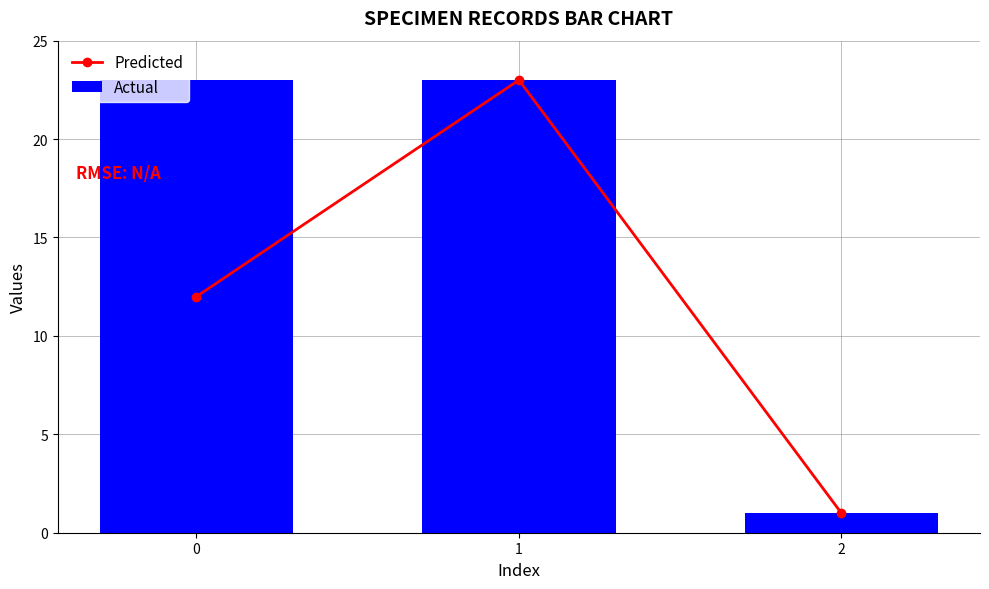

What is the difference between the Actual values at 2 and 1?

22.0